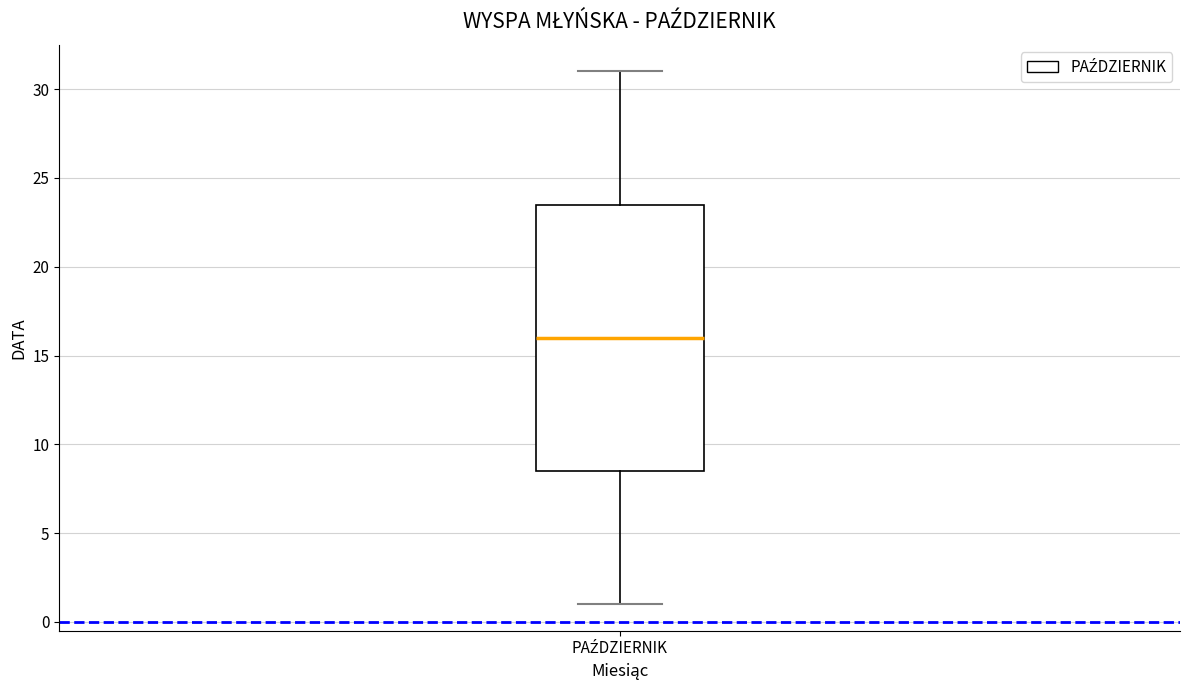

Where is the upper edge of the box for PAŹDZIERNIK on the y-axis? The values are not printed on the chart, so give them approximately, as read against the axis.

23.5